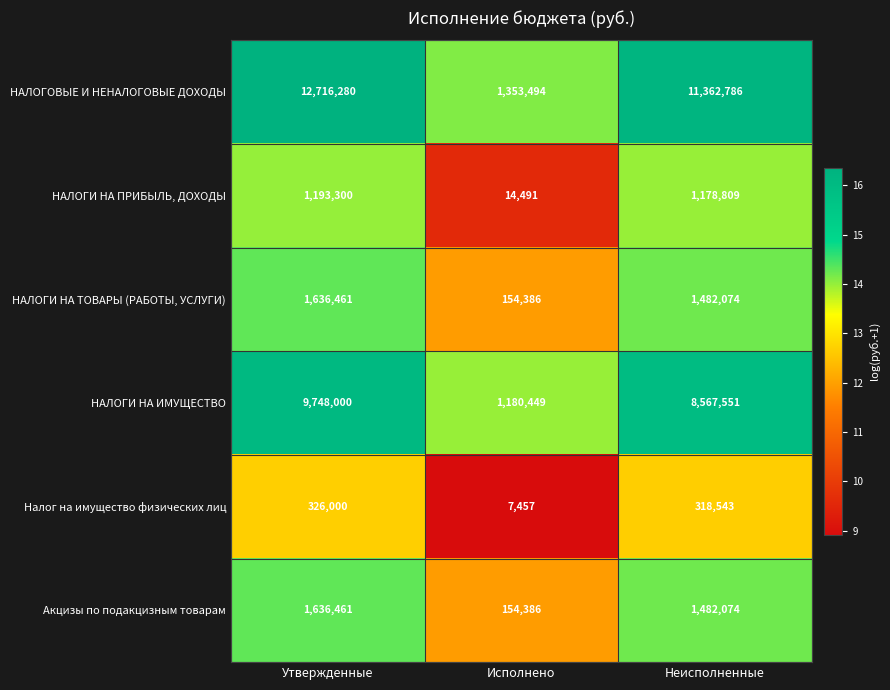

At which category does the chart reach its peak across all series?

Утвержденные